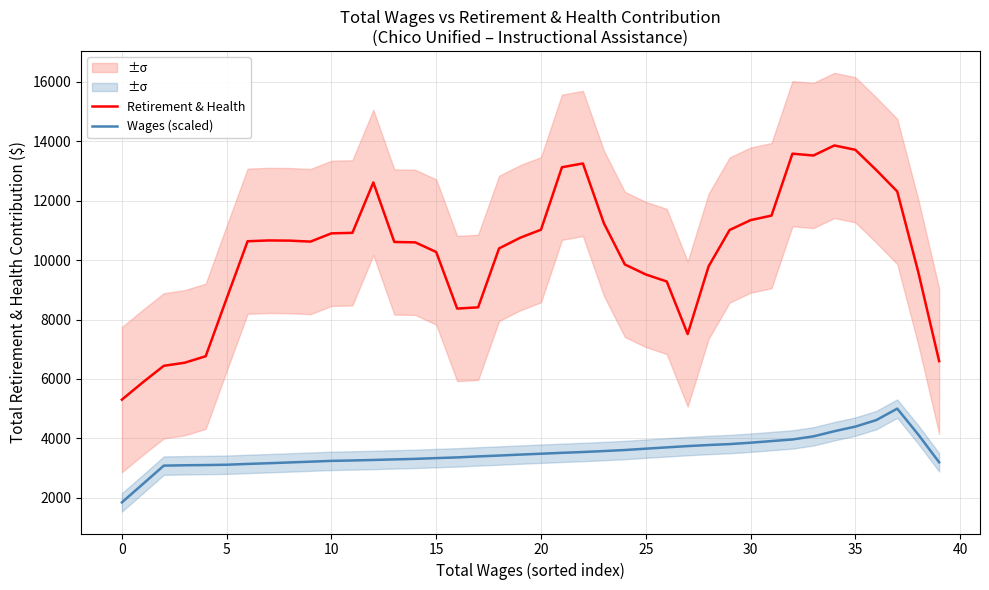

What is the difference between the maximum and minimum values in the Wages (scaled) series?

3156.6